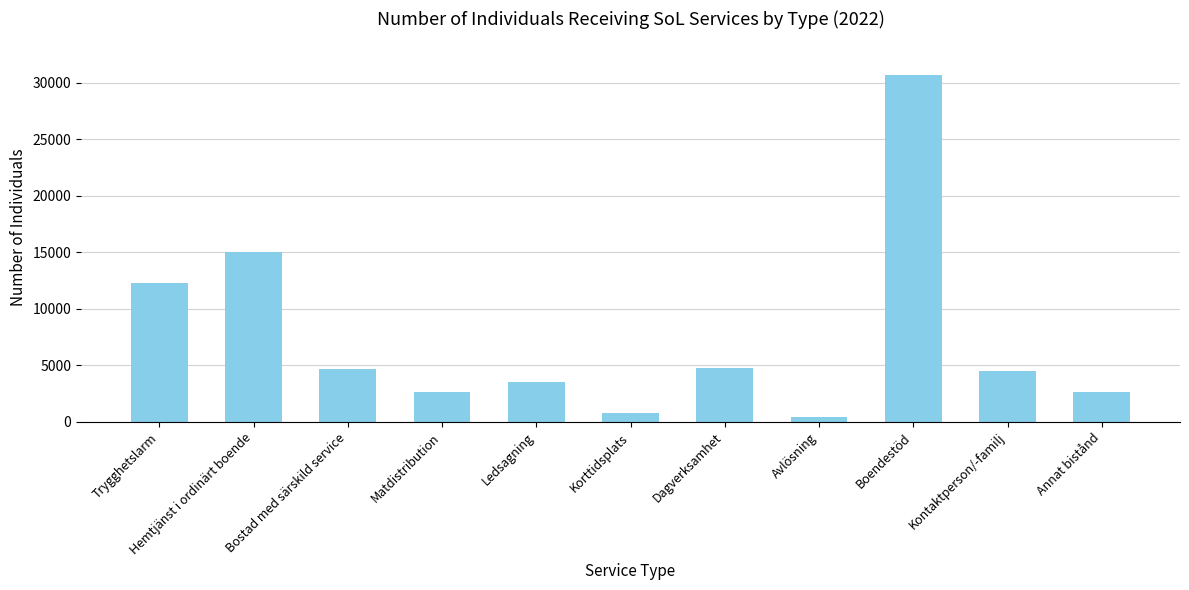

The chart shows a value of 30700 at Boendestöd. True or false?

True